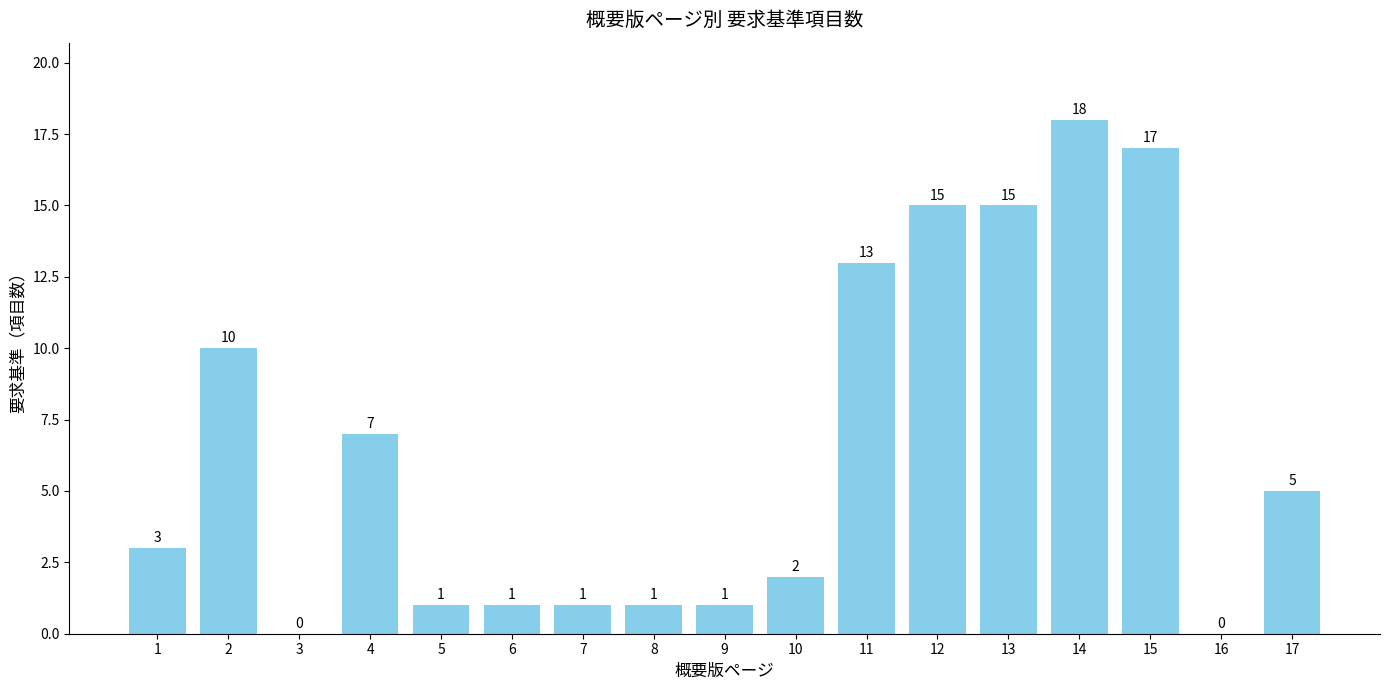

Which has a higher value, 16 or 6?

6